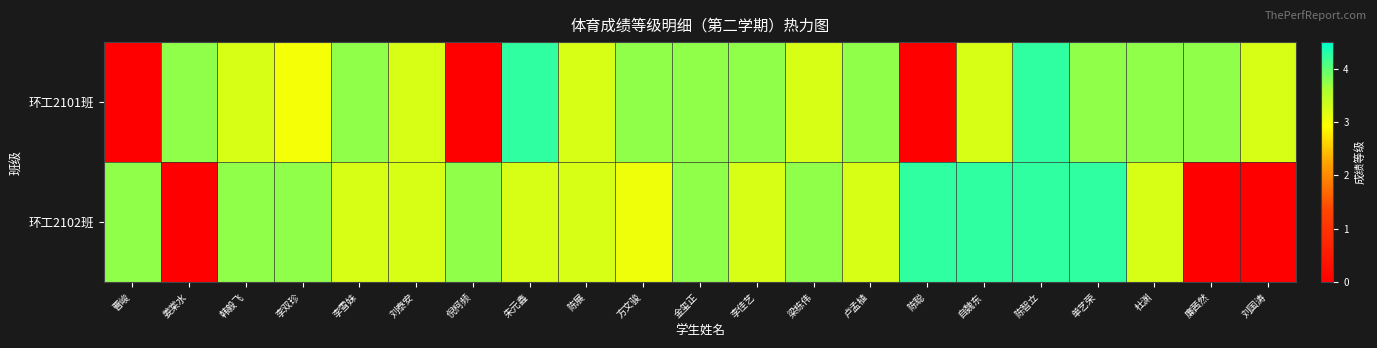

At which category is the sum across all series the highest?

陈智立